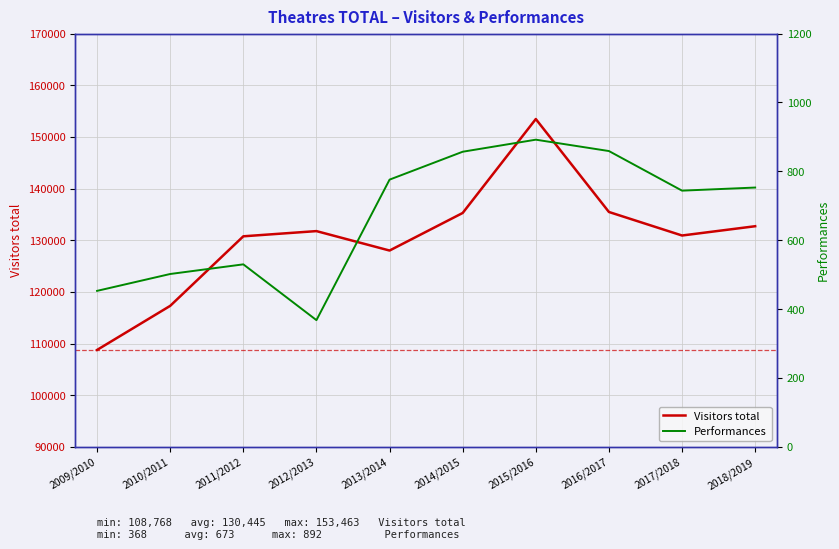

The value of Visitors total at 2015/2016 is 153463. True or false?

True